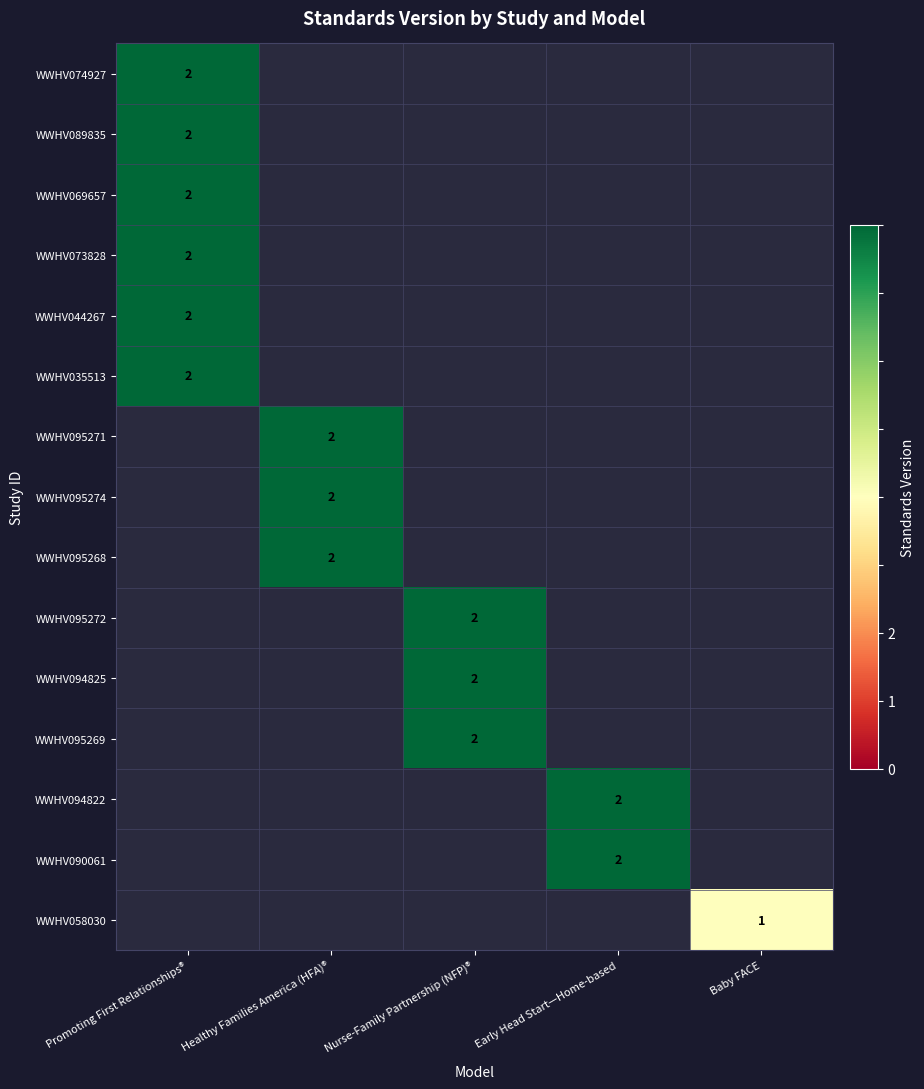

Is it true that WWHV058030 equals 1 at Baby FACE?

True